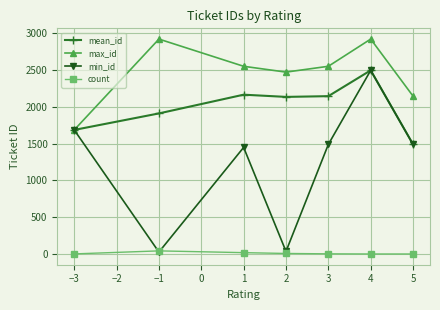

The min_id series shows 16 at −3. True or false?

False